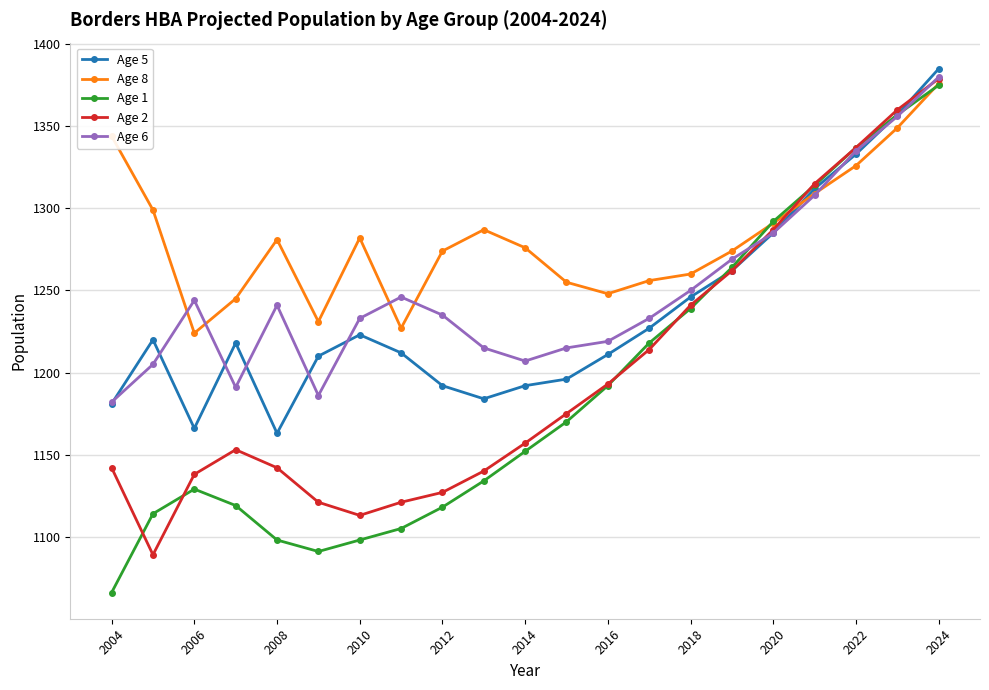

How many categories are shown in the chart?

21